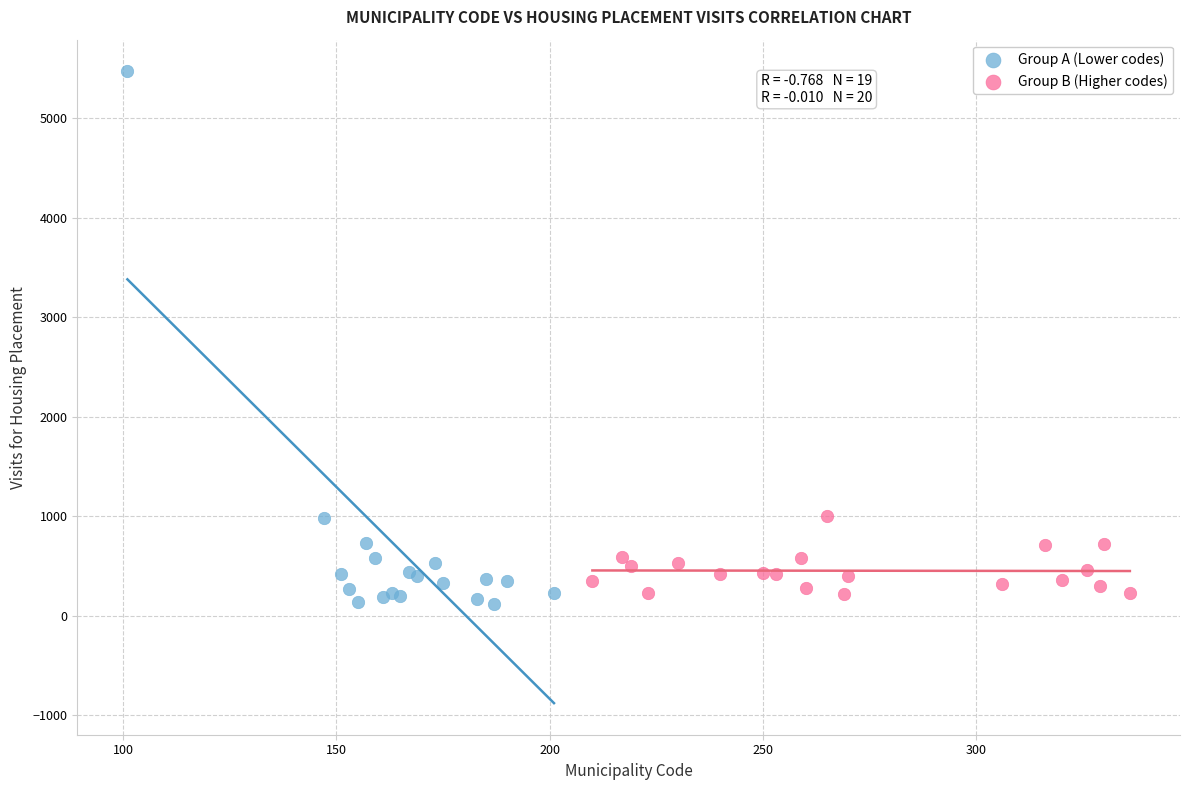

Which series reaches the maximum Y coordinate?

Group A (Lower codes)